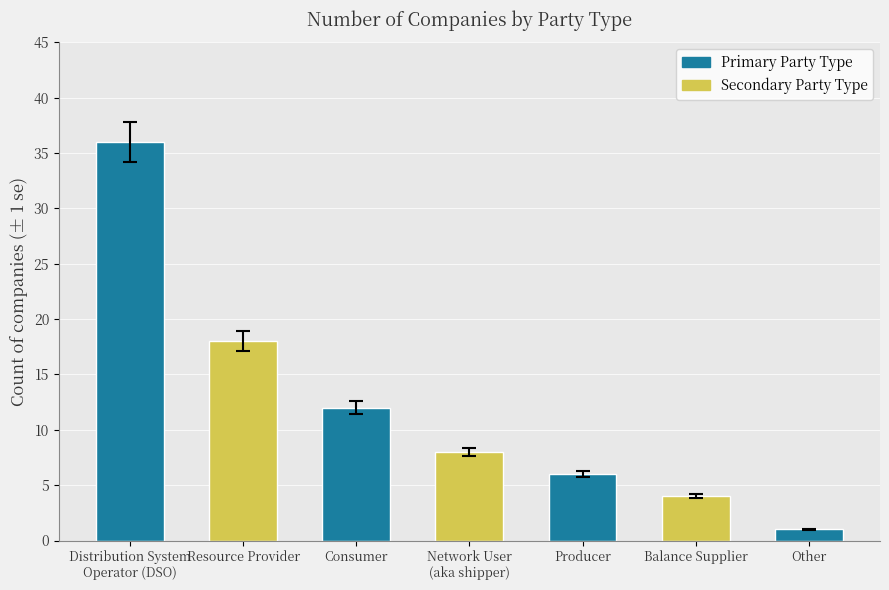

At which label does the data first exceed 8?

Distribution System
Operator (DSO)